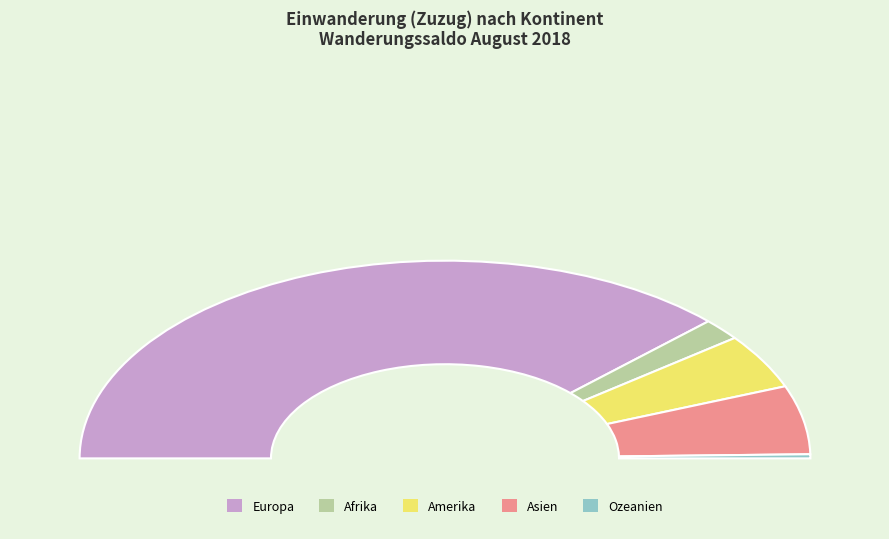

How much of the chart is everything except Ozeanien?

99.3%